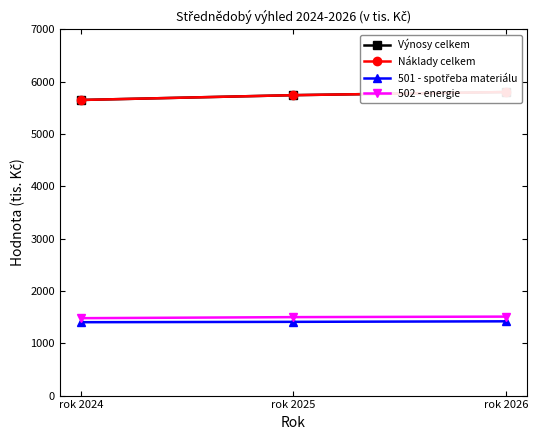

At how many categories does at least one series exceed 3523?

3